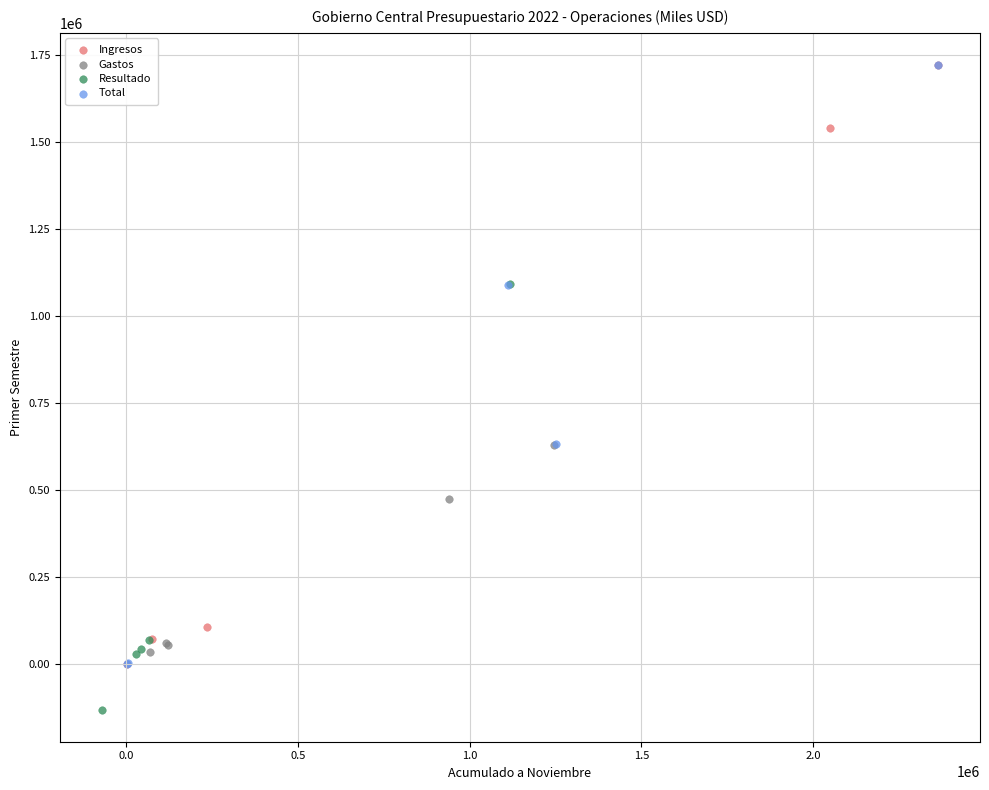

Which series contains the lowest Y value?

Resultado